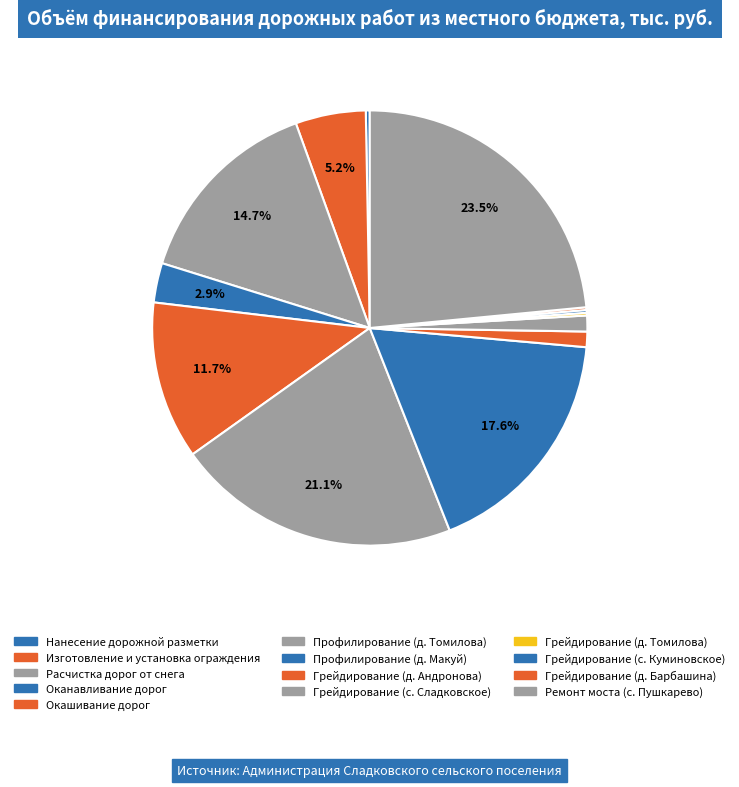

Combined, do Грейдирование (д. Барбашина) and Оканавливание дорог account for over 50%?

No